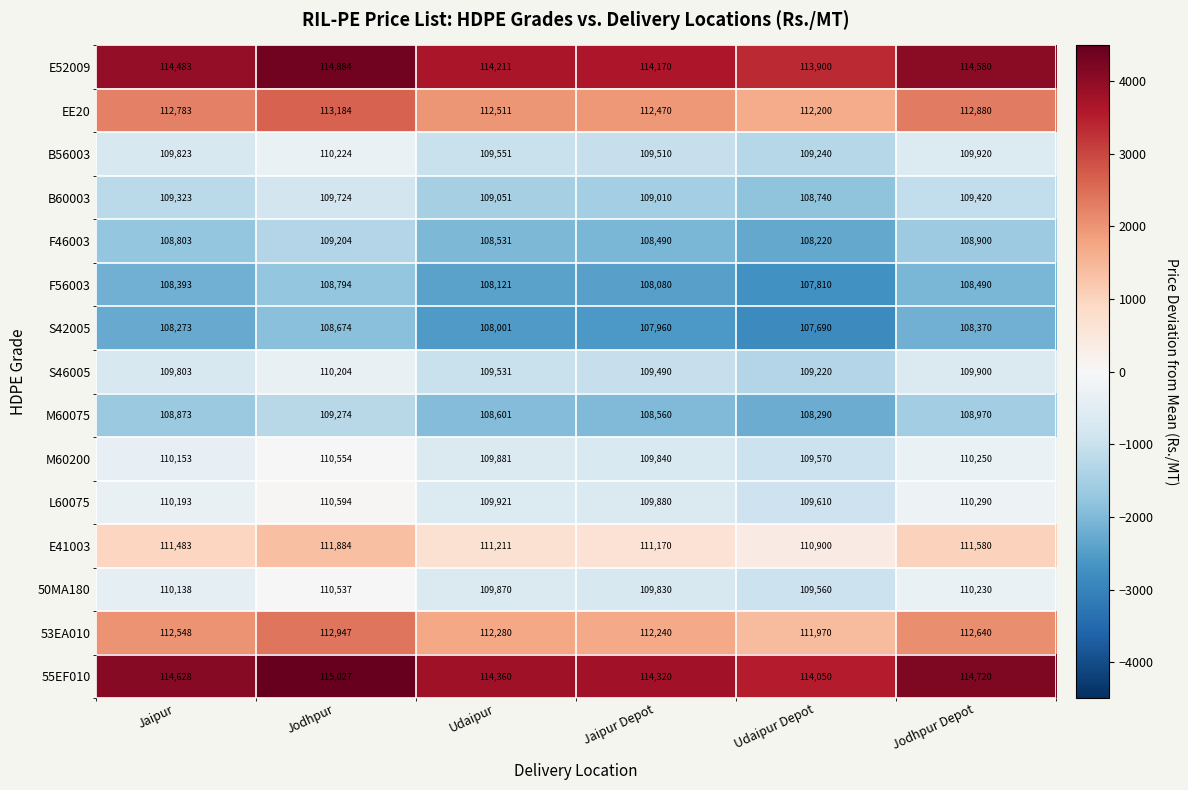

Is it true that 53EA010 equals 112240 at Jaipur Depot?

True